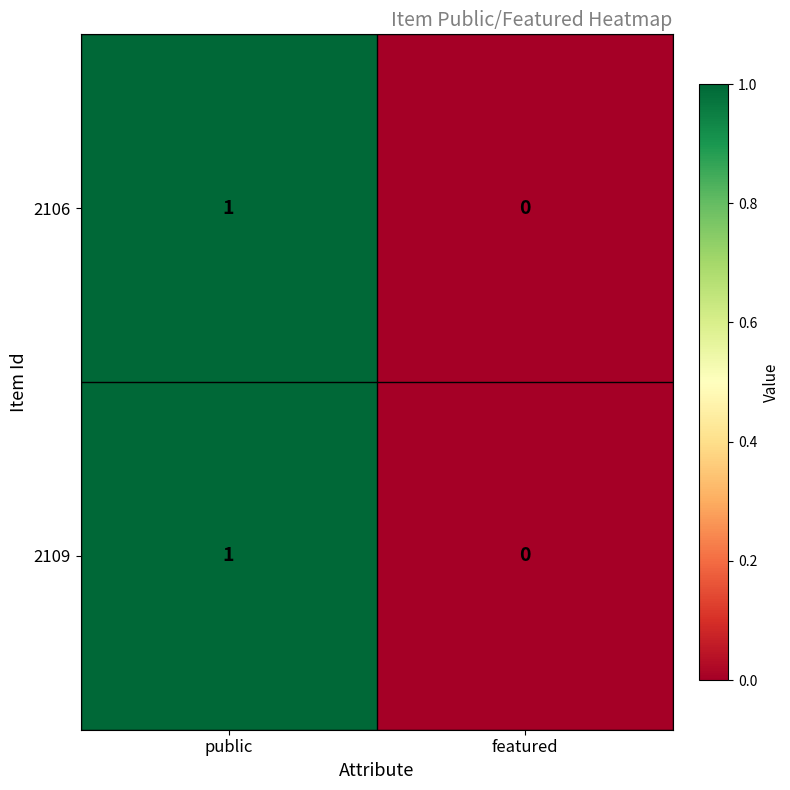

How many categories are shown in the chart?

2